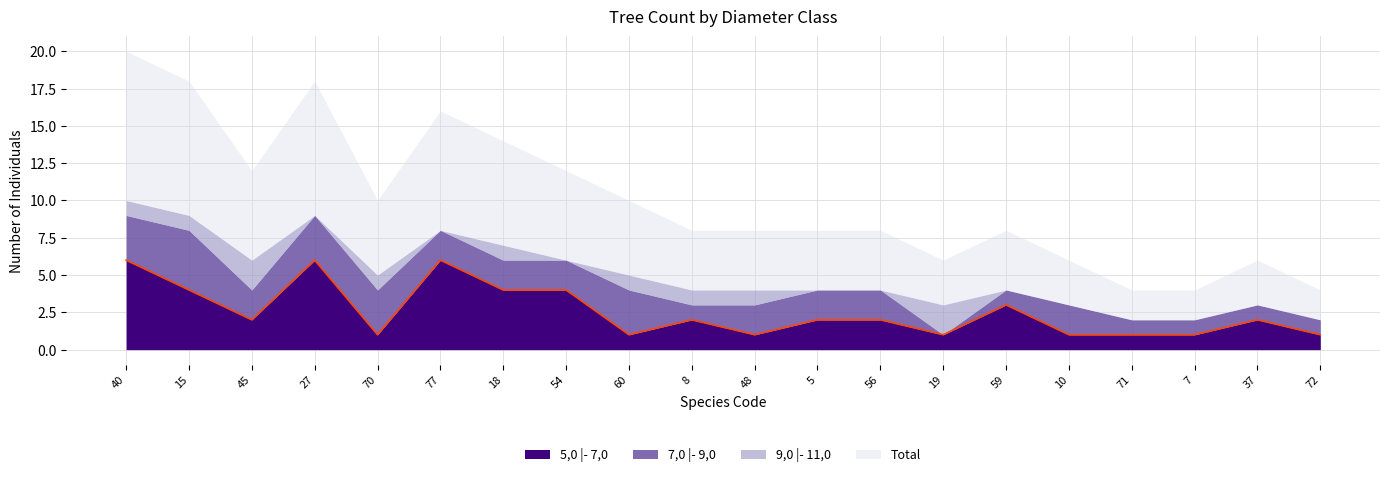

What is the difference between the highest and lowest values at 56?

4